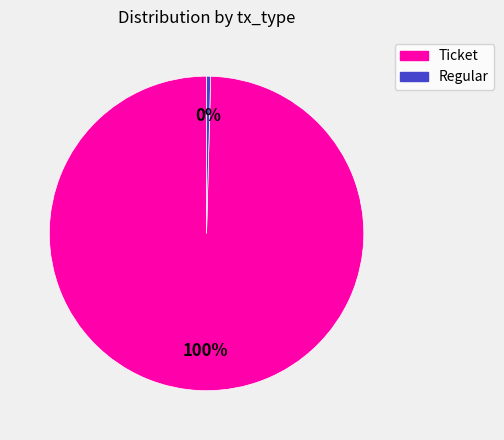

What is the majority slice?

Ticket